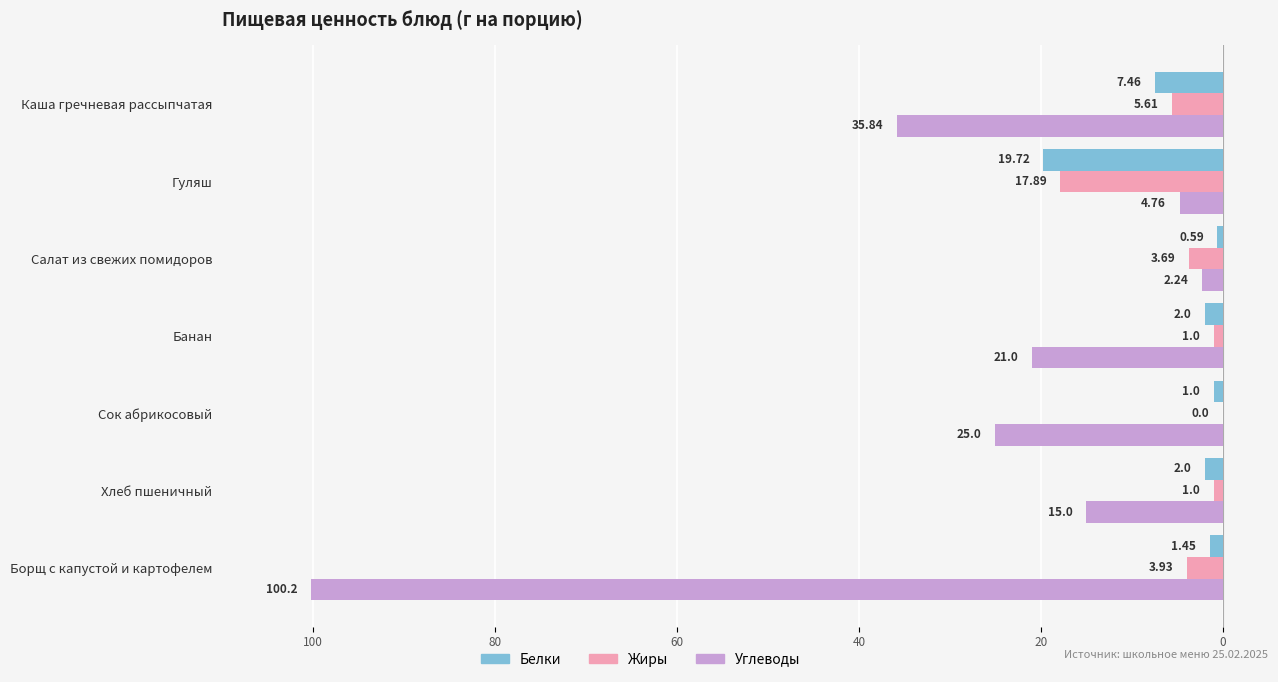

What are all the series names shown in the legend?

Белки, Жиры, Углеводы